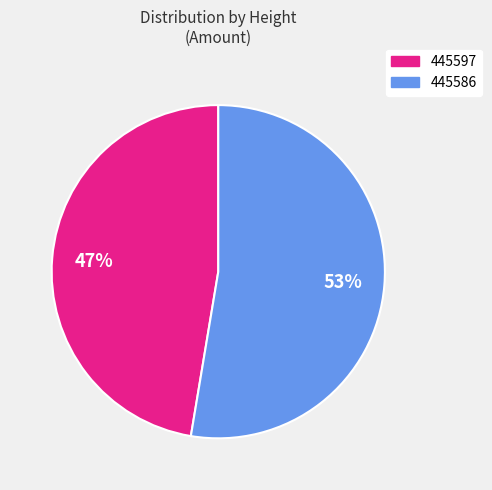

To the nearest percent, what portion does 445597 represent?

47%